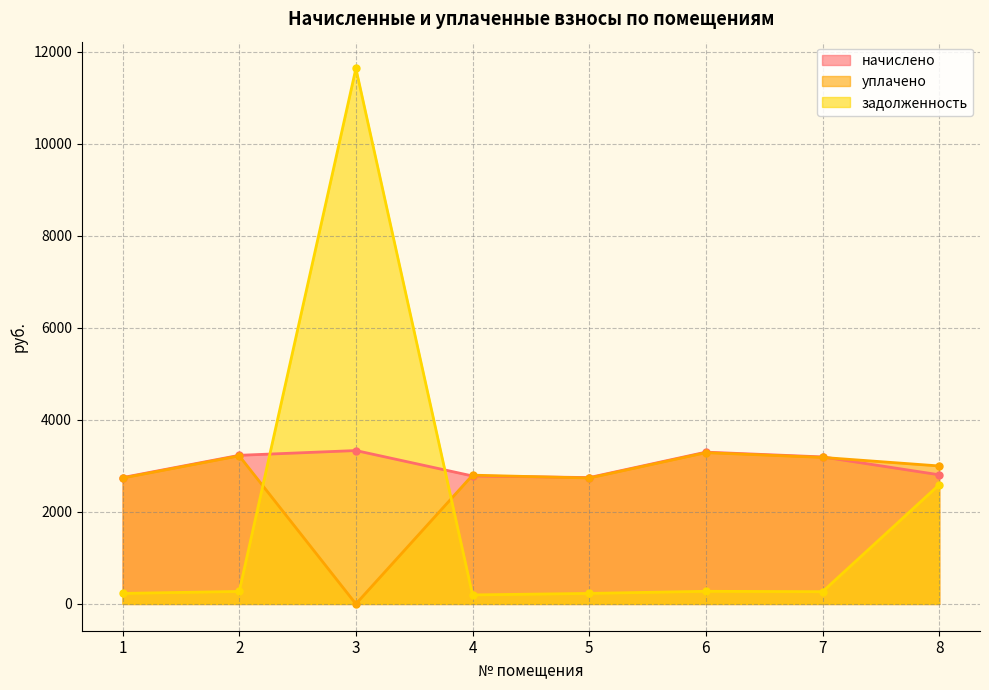

How many times do начислено and задолженность cross each other?

2